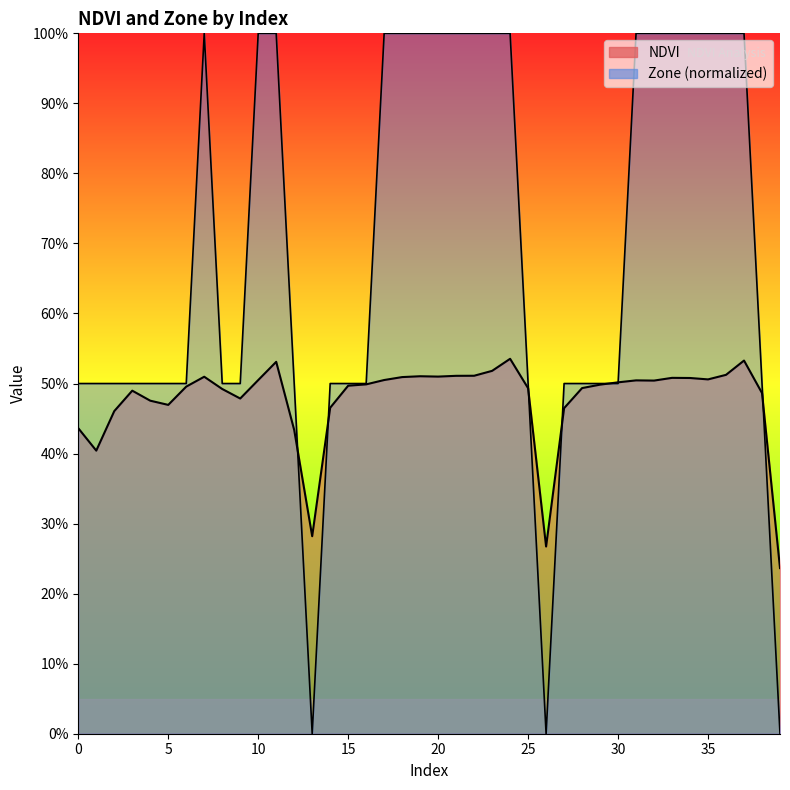

How many data points in Zone are above 0?

37